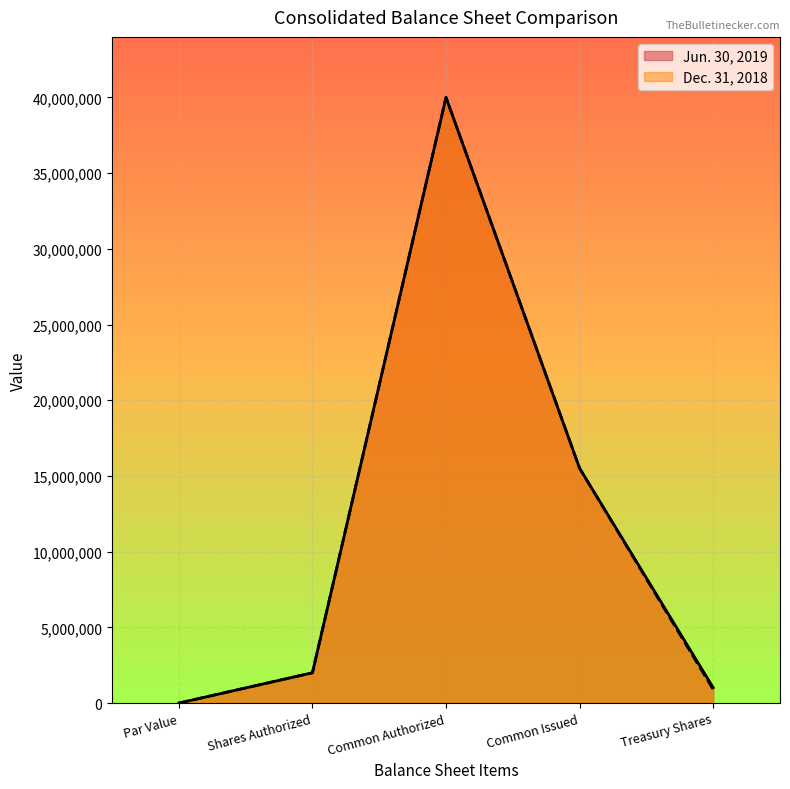

Between Common Authorized and Treasury Shares, which series saw the biggest shift?

Dec. 31, 2018